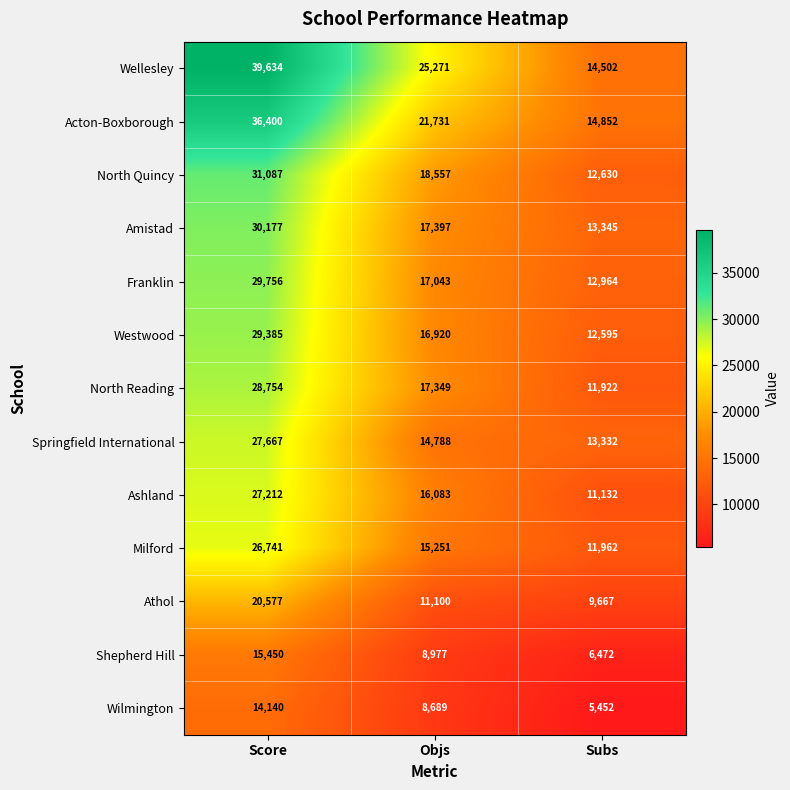

Is the value of Ashland at Objs greater than the value of Acton-Boxborough at Objs?

No